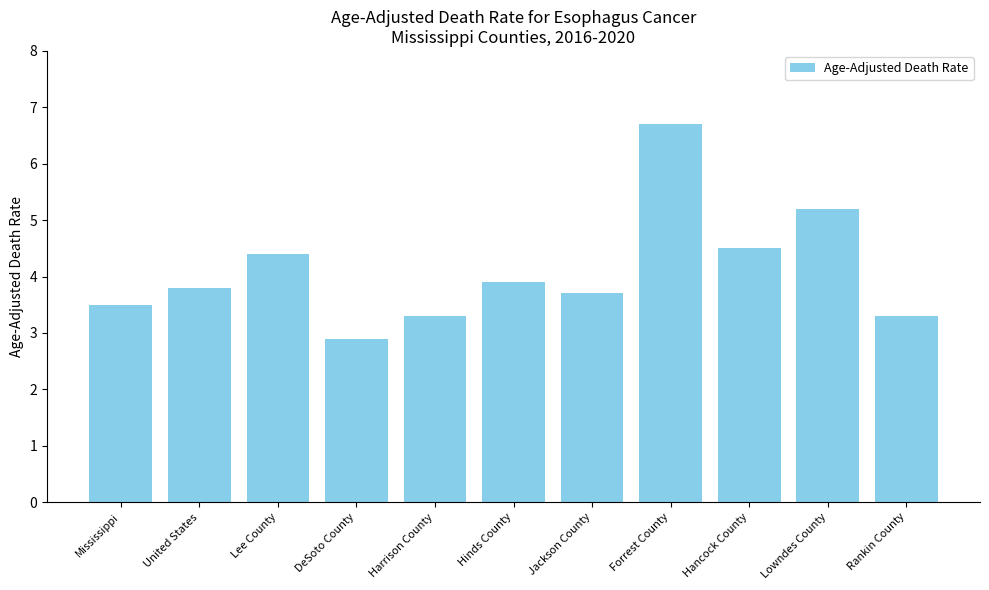

How many values are below 3?

1